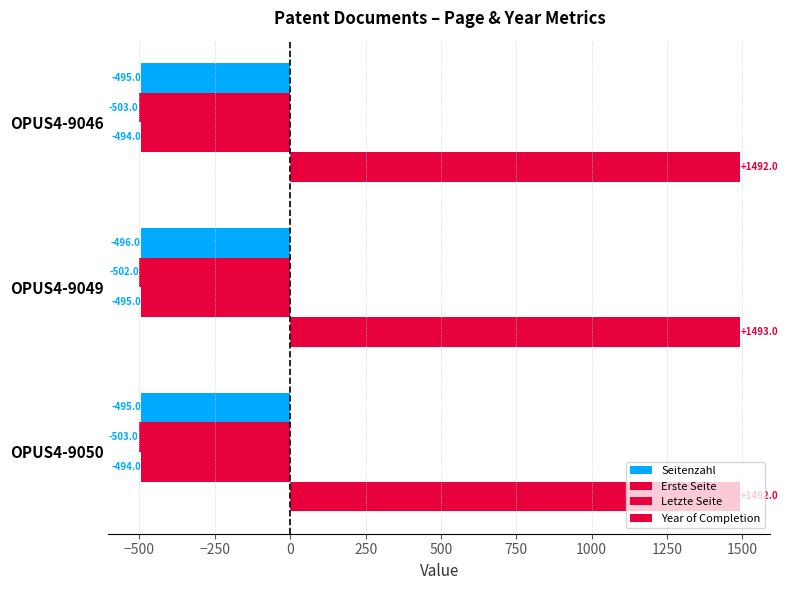

How many distinct data groups are displayed?

4